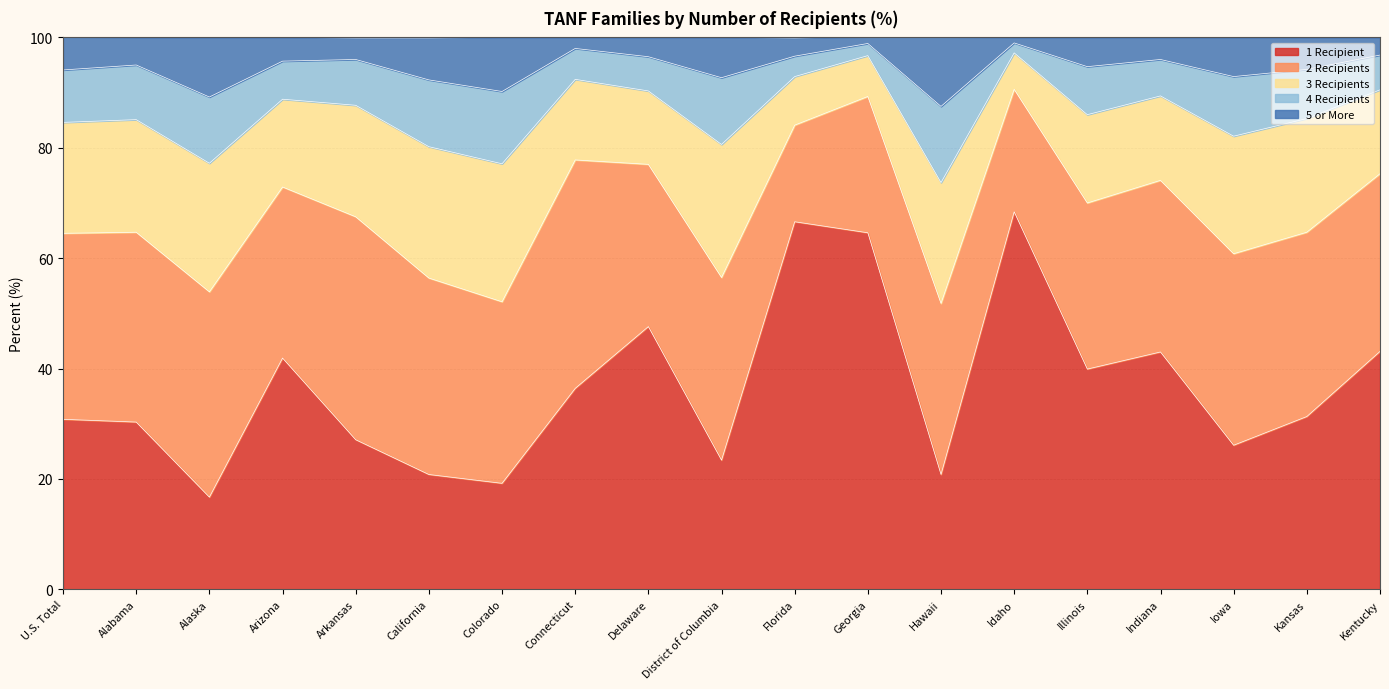

Is it true that 5 or More equals 49.3 at U.S. Total?

False